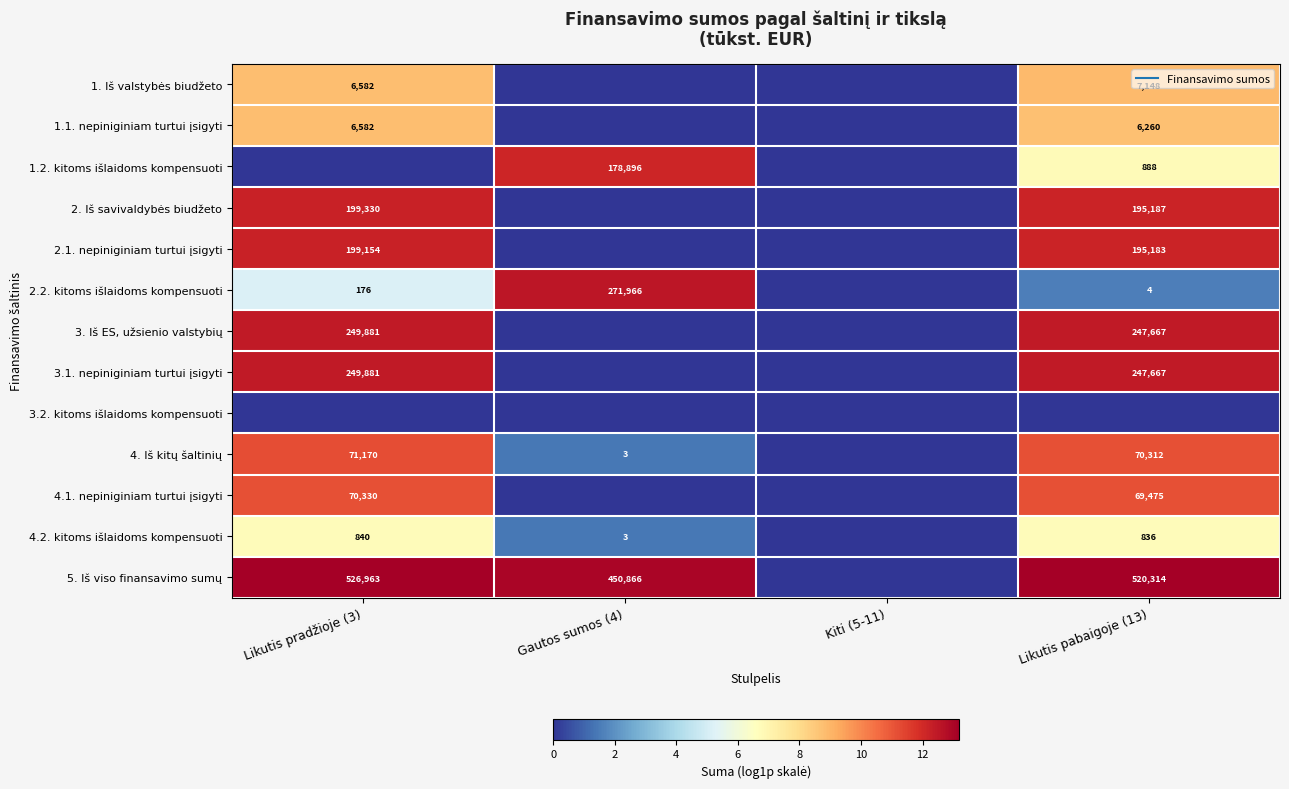

At how many categories does at least one series exceed 2?

3